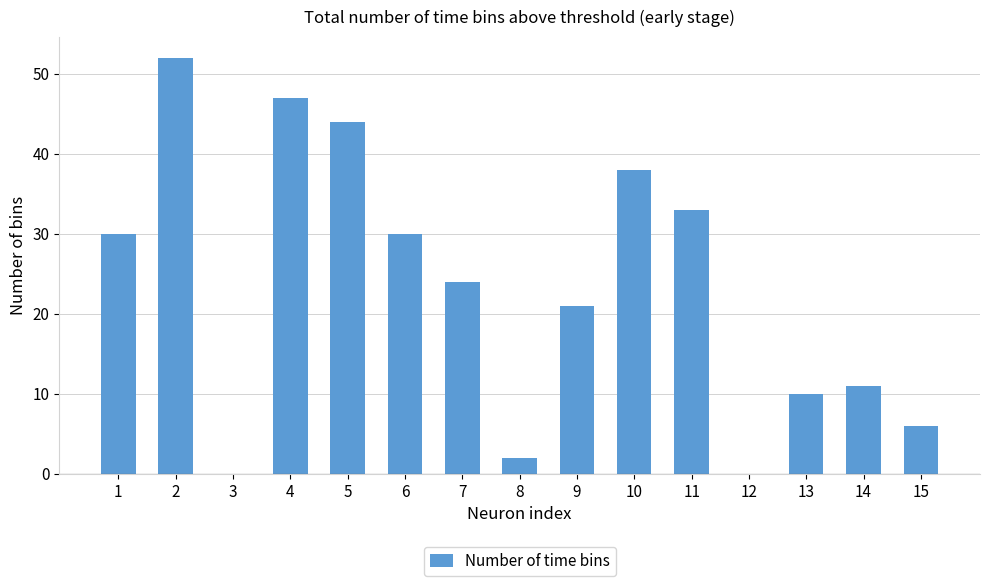

Between 11 and 1, which is larger?

11